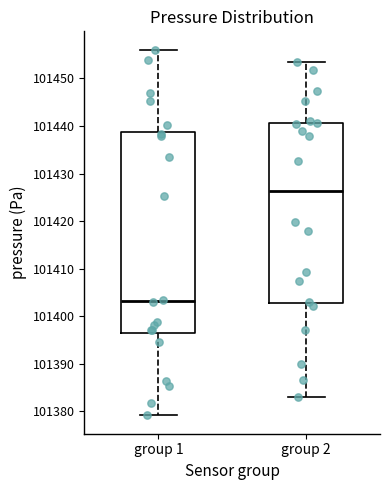

Which box is the tallest, from its lower edge to its upper edge?

group 1